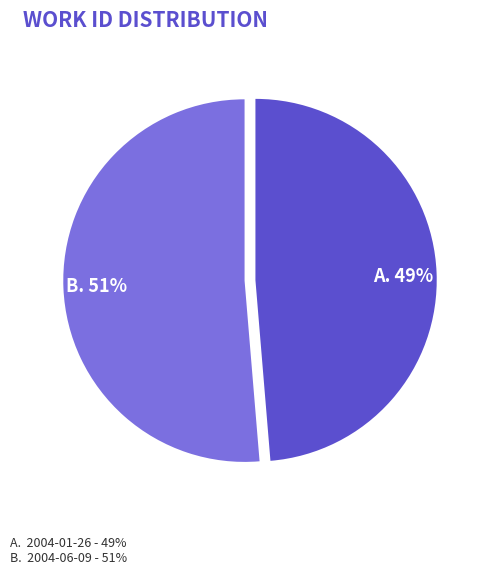

Which has a higher value, A. 49% or B. 51%?

B. 51%